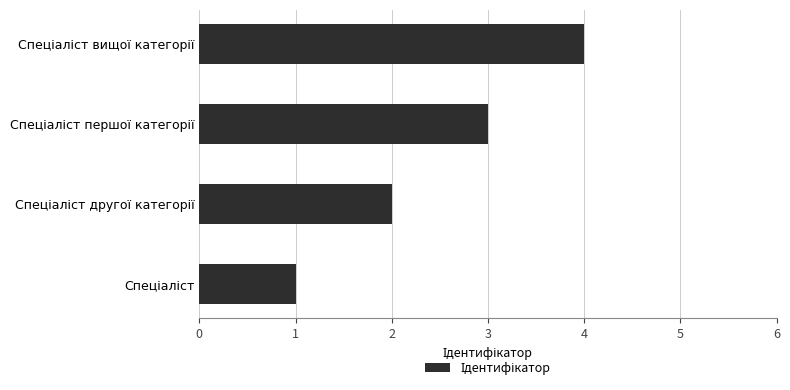

What is the sum of all values?

10